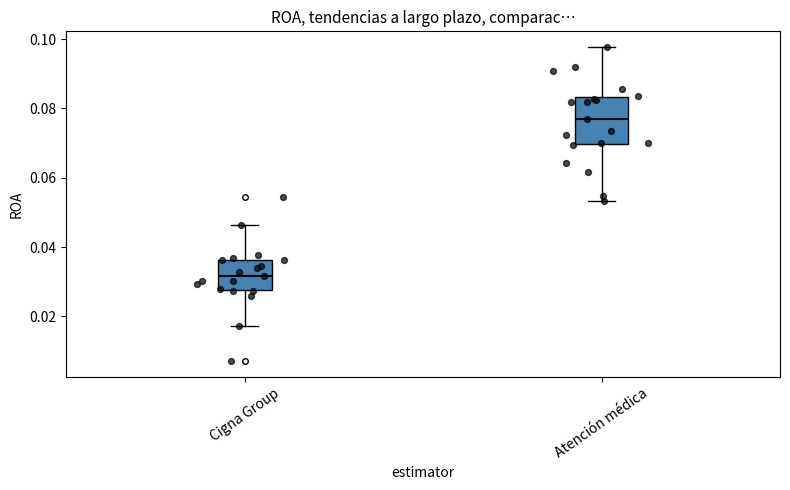

Which box's median line is the lowest?

Cigna Group